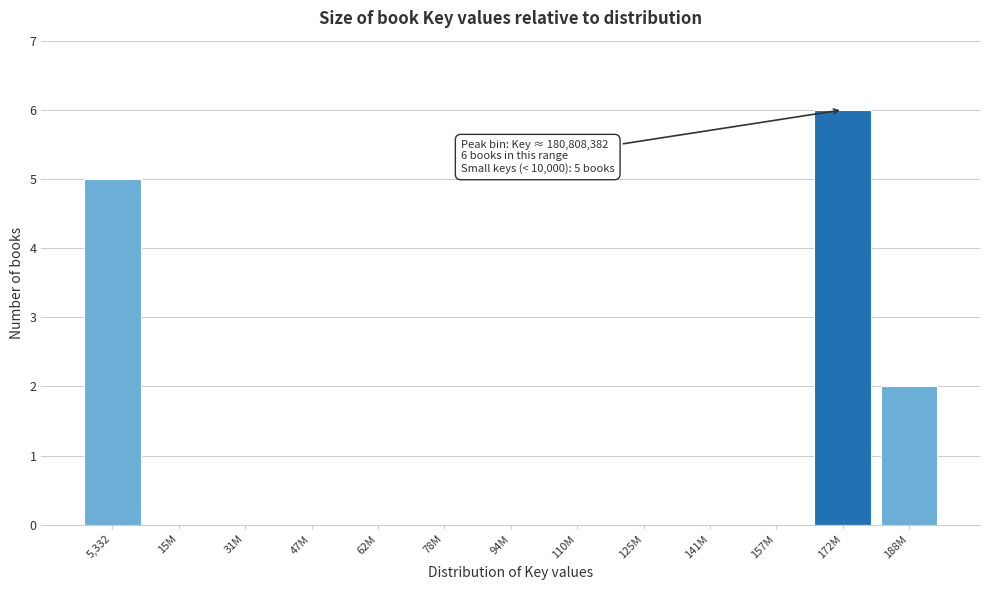

Reading left to right, what are all the values shown in this chart?

5,332=5	15M=0	31M=0	47M=0	62M=0	78M=0	94M=0	110M=0	125M=0	141M=0	157M=0	172M=6	188M=2